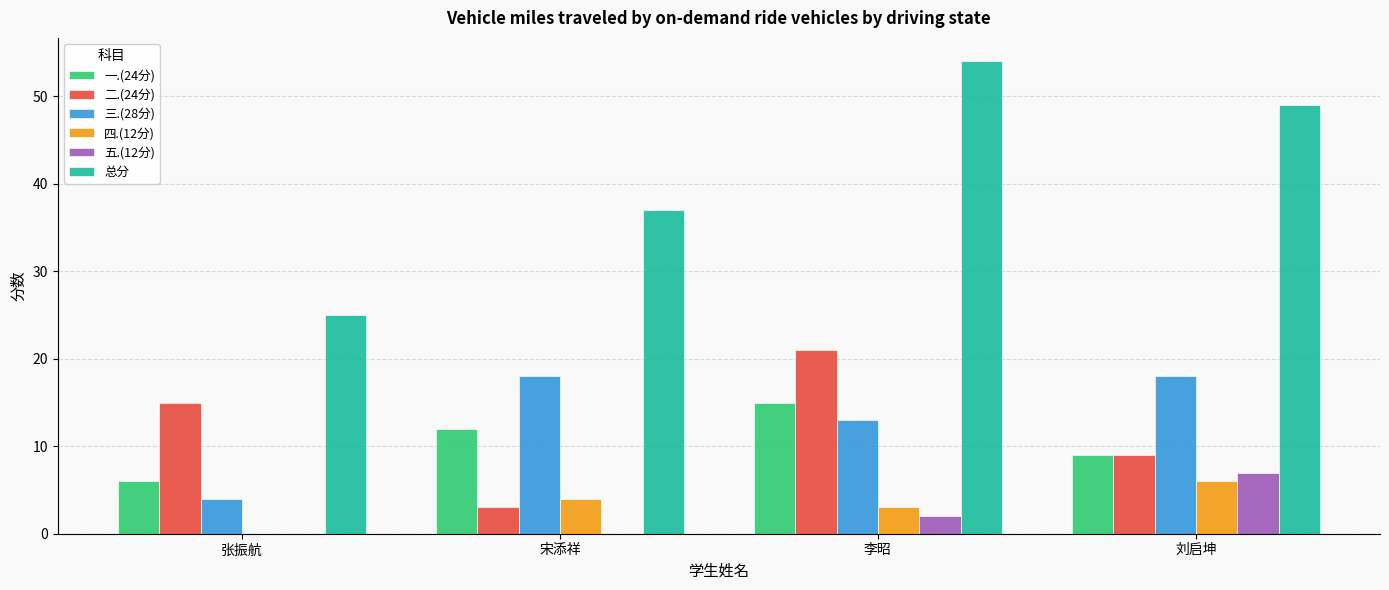

Reading left to right, extract all data points from this chart.

一.(24分): 6	12	15	9
二.(24分): 15	3	21	9
三.(28分): 4	18	13	18
四.(12分): 0	4	3	6
五.(12分): 0	0	2	7
总分: 25	37	54	49